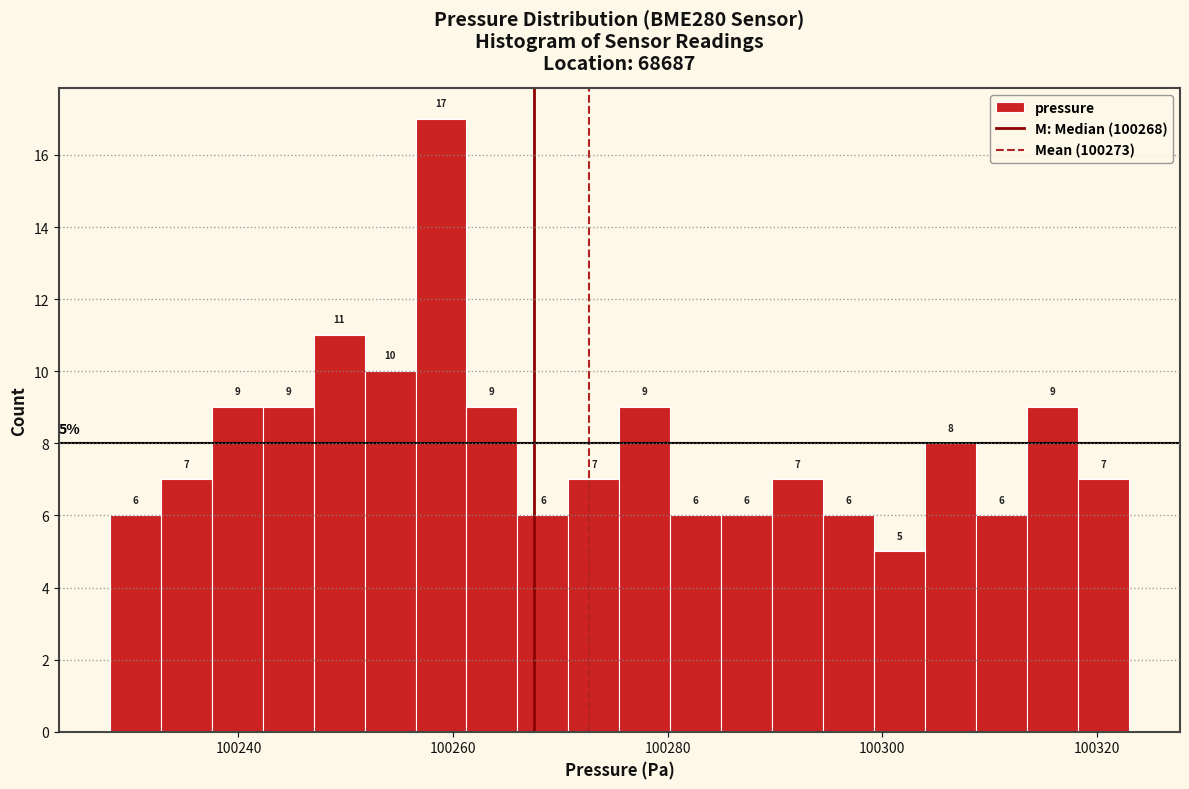

Around what value on the x-axis is the tallest bar? Give the approximate position of its centre, as read against the axis.

100258